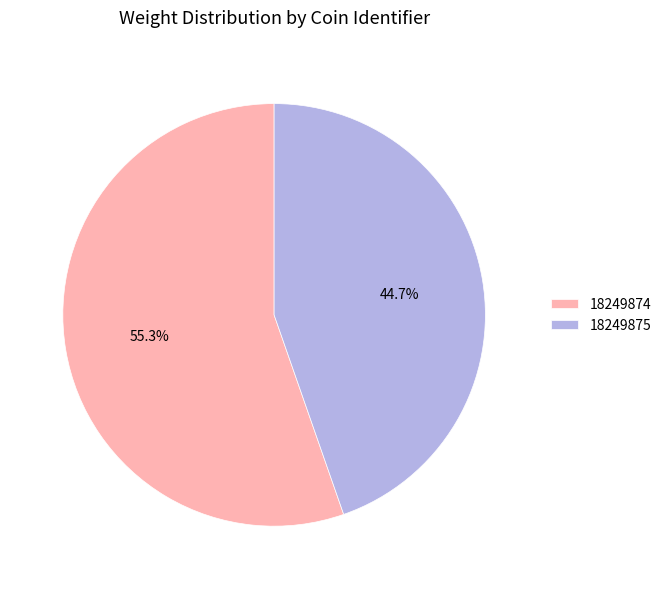

What percentage is the 18249875 slice, to the nearest percent?

45%